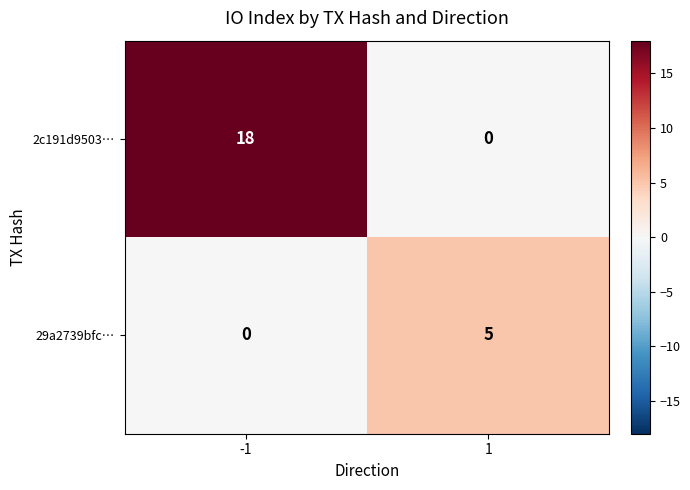

The 29a2739bfc… series shows 5 at 1. True or false?

True